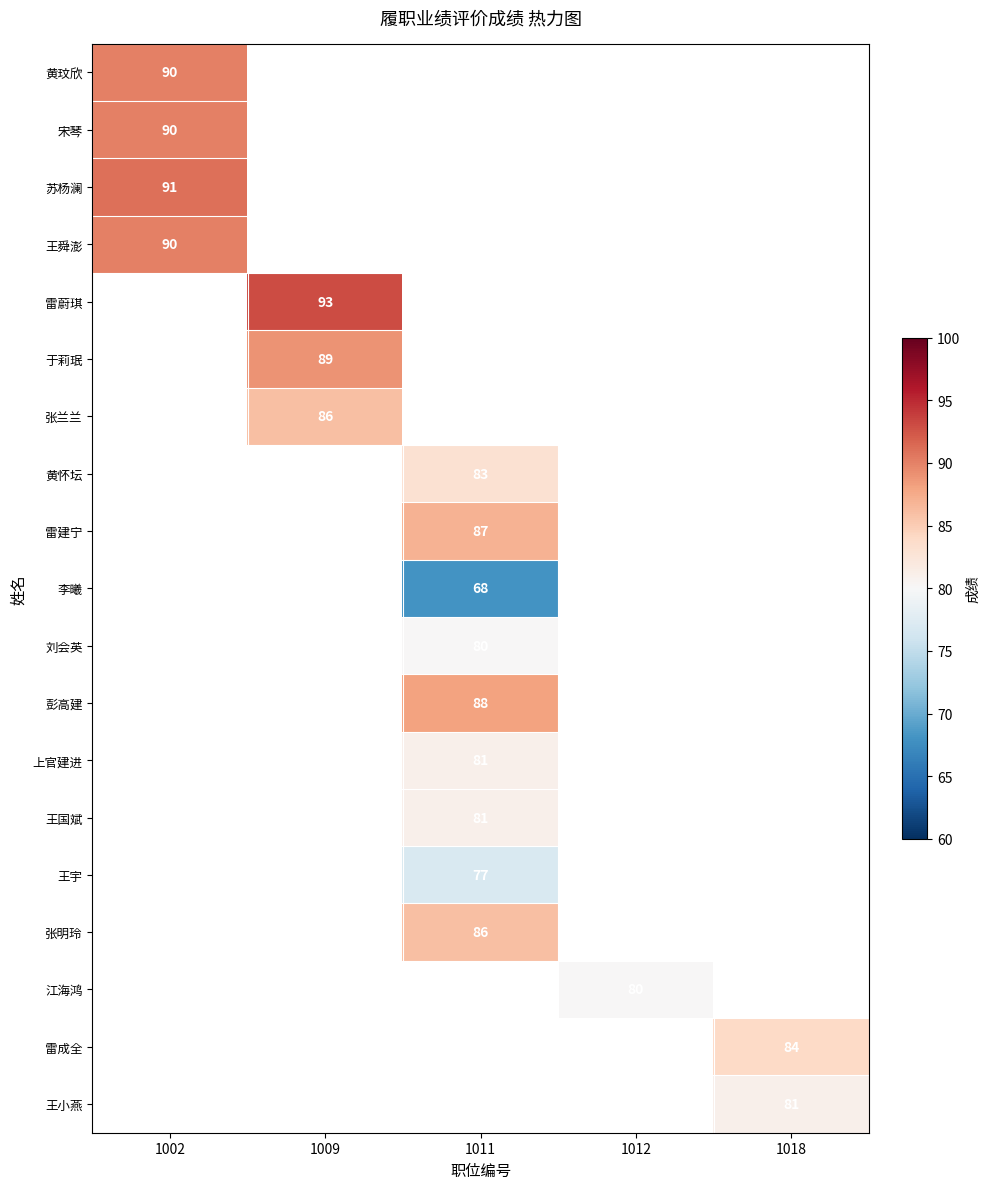

Is it true that 王小燕 equals 110.0 at 1018?

False